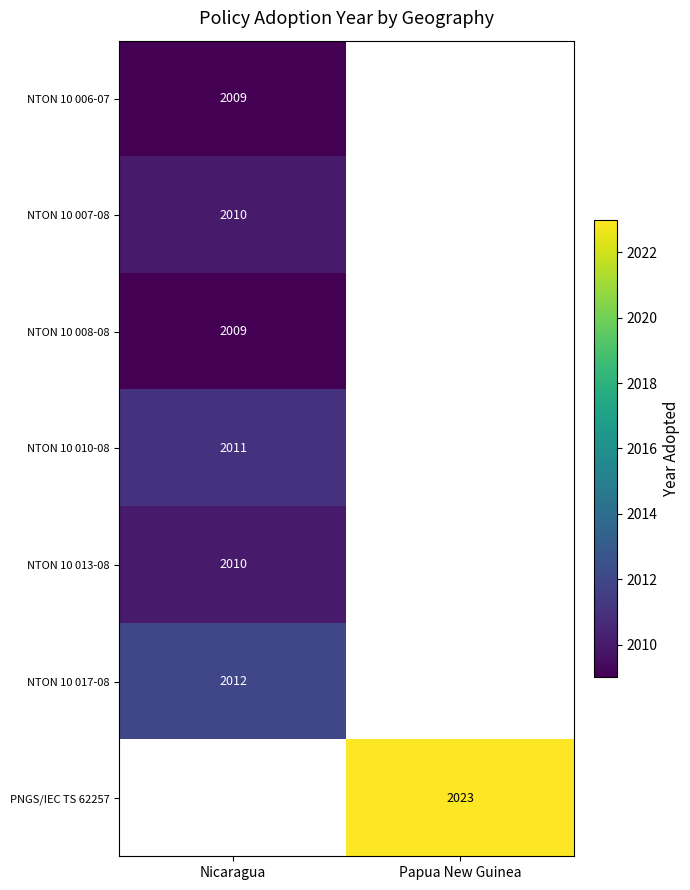

The NTON 10 013-08 series shows 2010 at Nicaragua. True or false?

True